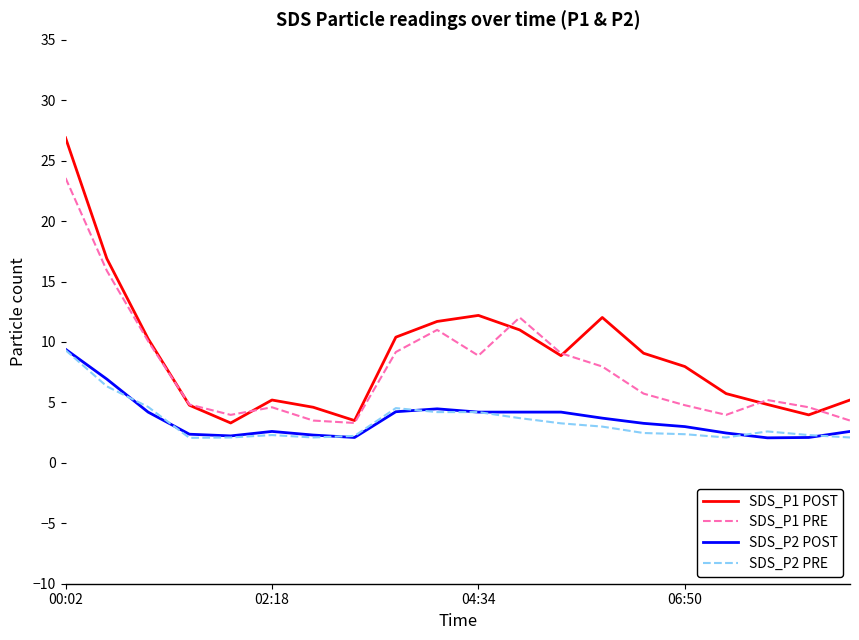

What is the greatest value displayed?

26.9